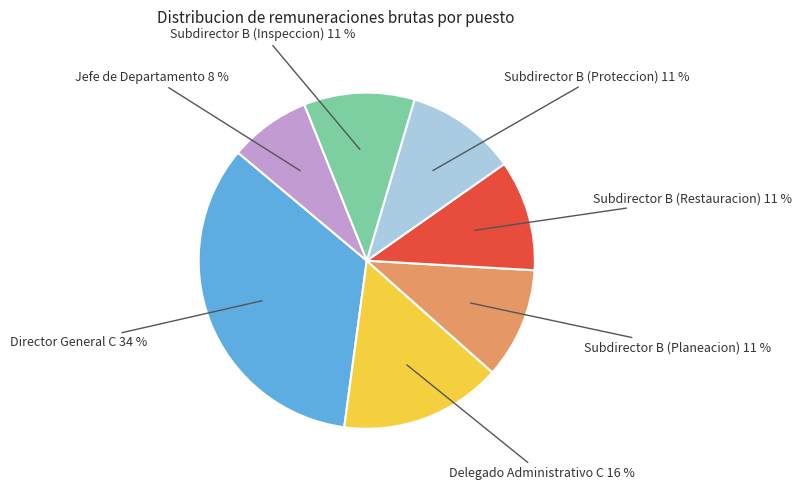

To the nearest percent, what is the difference between the Subdirector B (Planeacion) and Director General C slice percentages?

23%